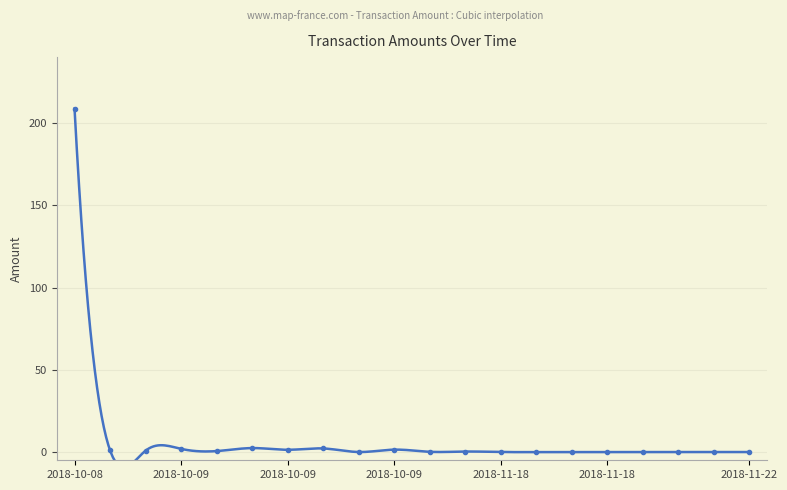

What is the difference between the maximum and minimum values?

208.8